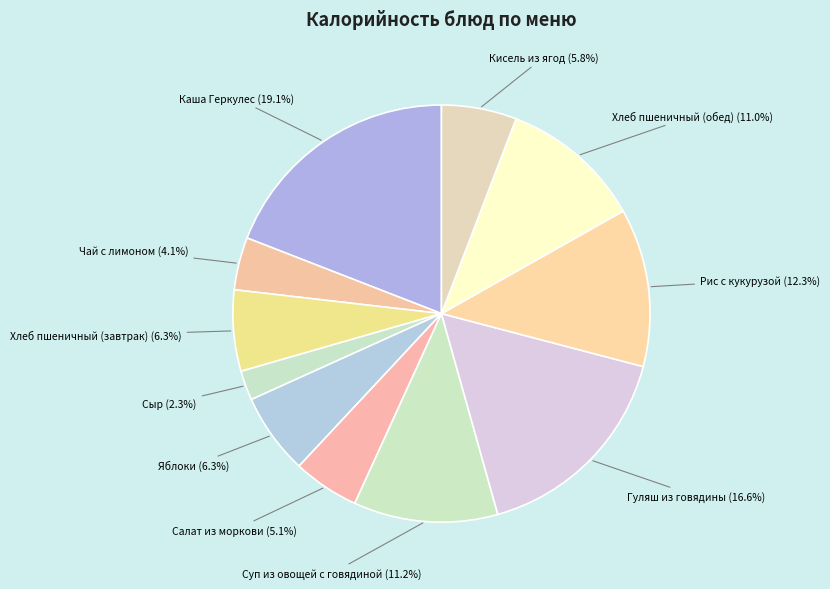

Which has a higher value, Хлеб пшеничный (обед) or Салат из моркови?

Хлеб пшеничный (обед)